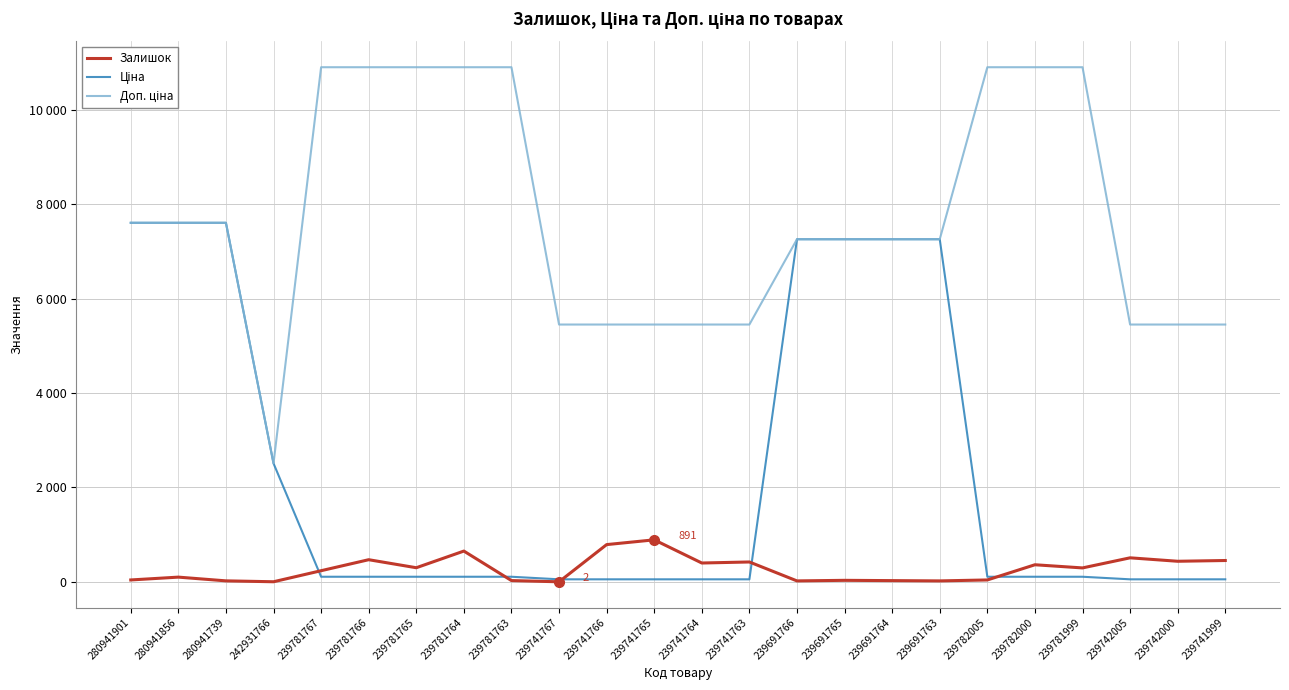

Where does the Залишок series first go above 296?

239781766